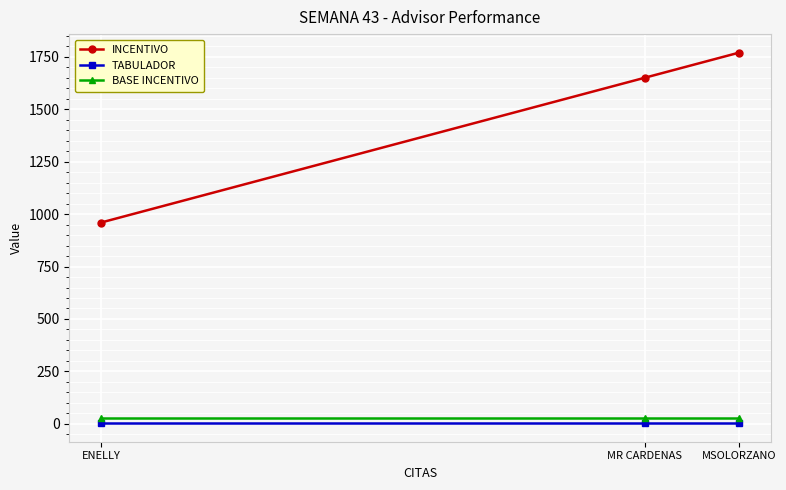

Reading right to left, extract all data points from this chart.

INCENTIVO: 1770	1650	960
TABULADOR: 3	3	3
BASE INCENTIVO: 30	30	30